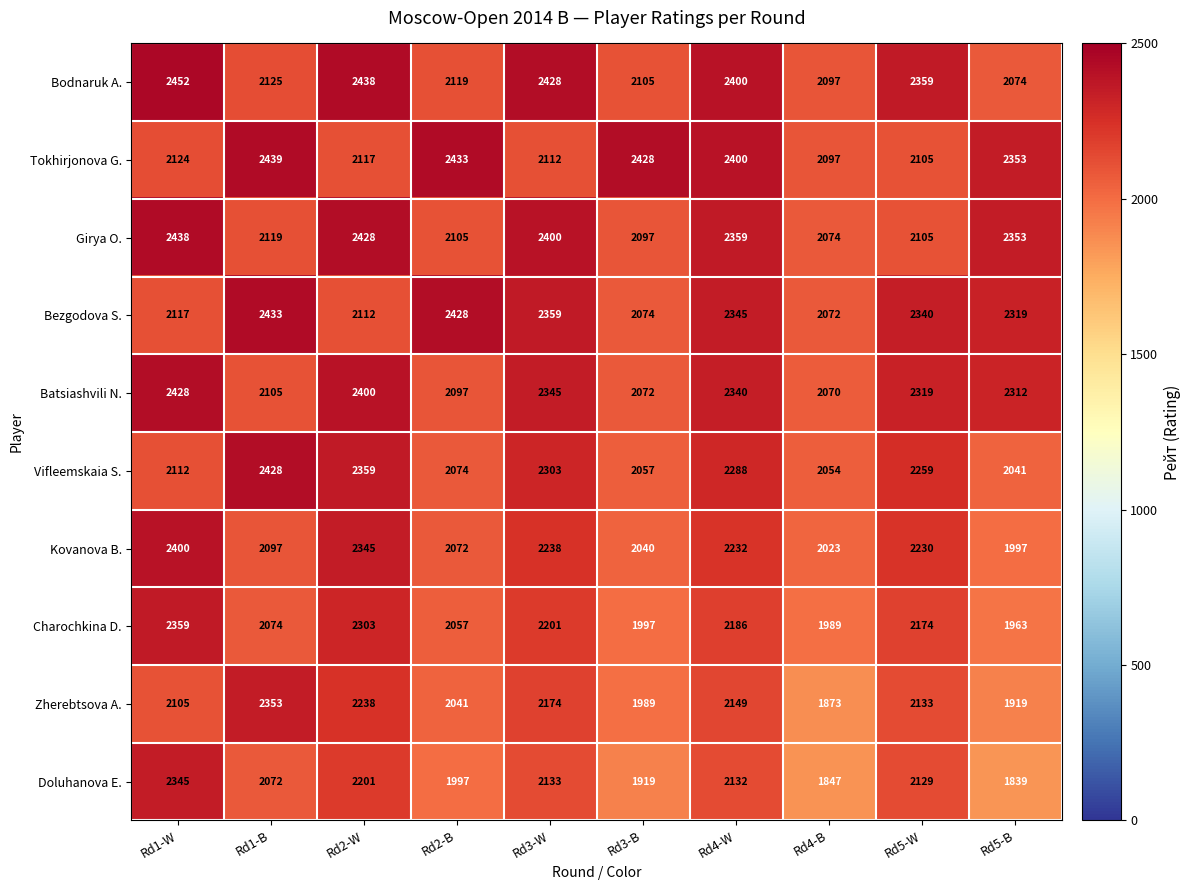

At which category is the sum across all series the highest?

Rd2-W